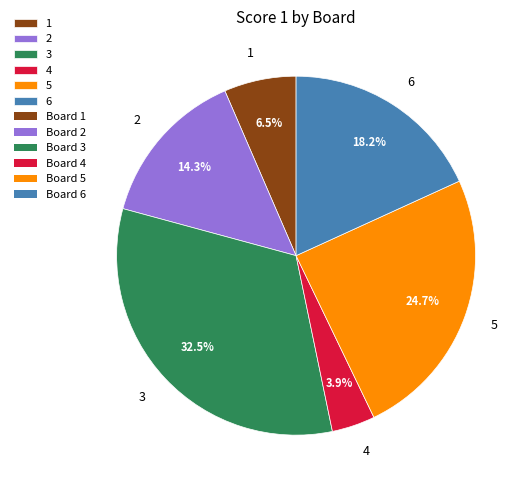

How many segments does this pie chart have?

6